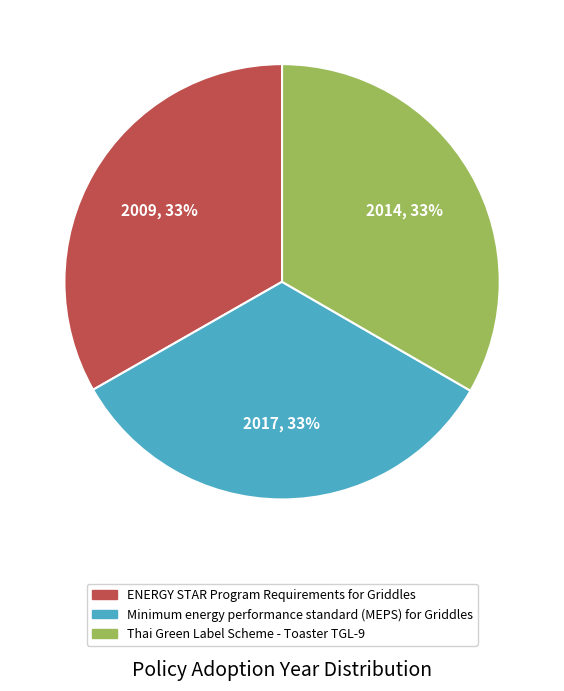

To the nearest percent, what is the average slice percentage?

33%